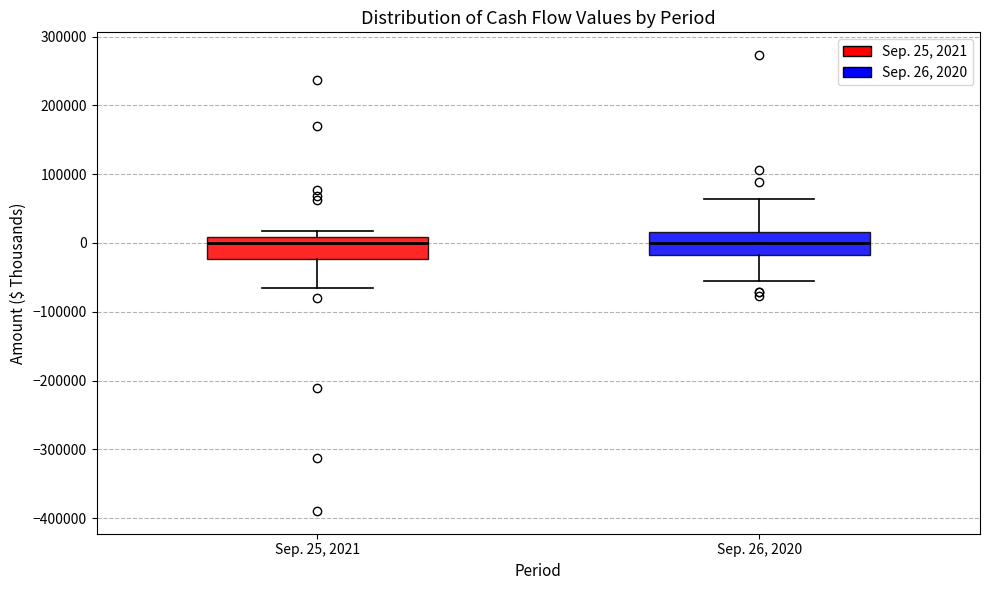

Where is the lower edge of the box for Sep. 25, 2021 on the y-axis? The values are not printed on the chart, so give them approximately, as read against the axis.

-20000